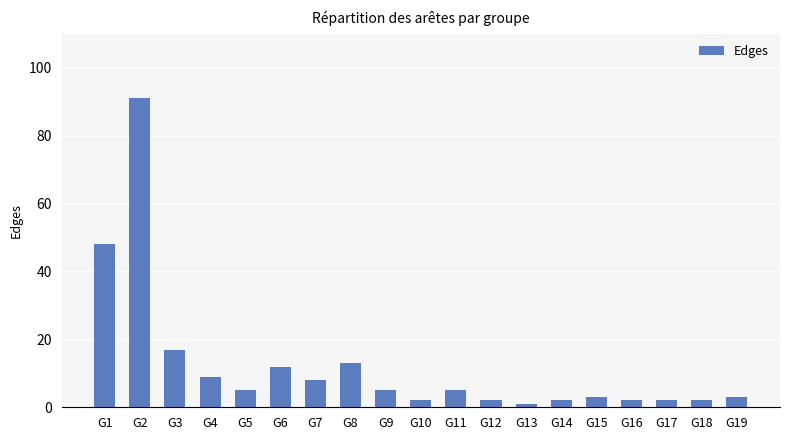

Does the chart contain stacked bars?

No